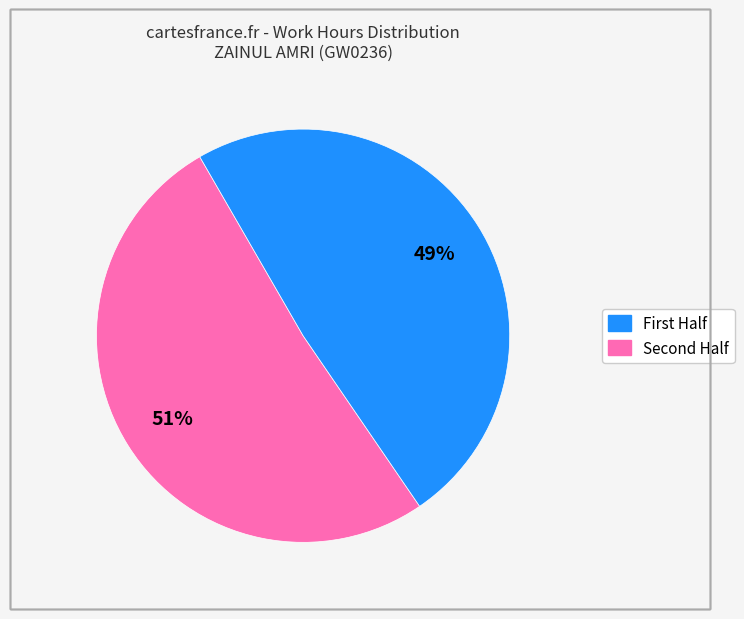

Is there any slice that represents more than half of the pie?

Yes